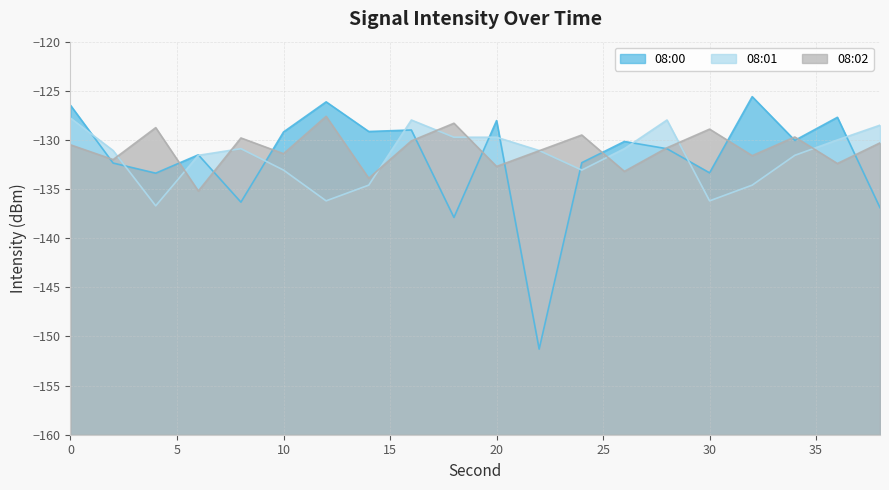

What is the sum of the 08:02 values at 12 and 6?

-262.8